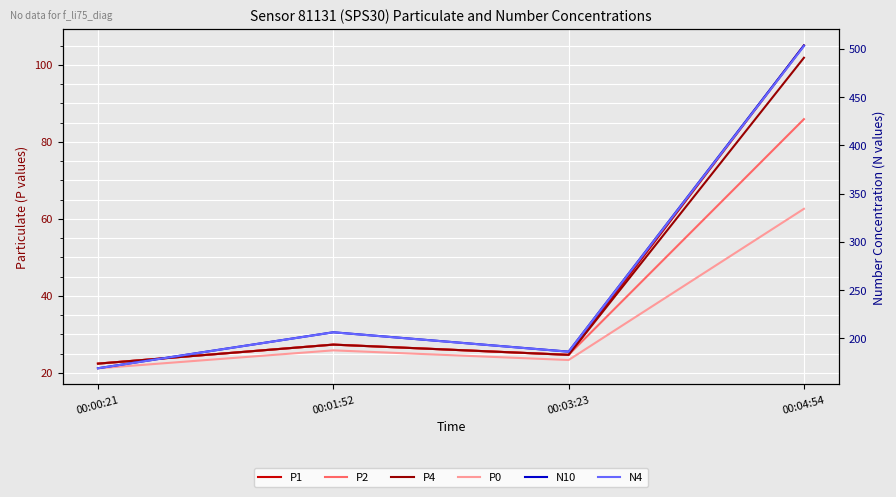

Reading right to left, what are all the values shown in this chart?

P1: 105.0	24.7	27.3	22.4
P2: 85.9	24.7	27.3	22.4
P4: 101.8	24.7	27.3	22.4
P0: 62.6	23.3	25.8	21.2
N10: 503.4	186.3	206.4	169.1
N4: 502.6	186.2	206.3	169.1